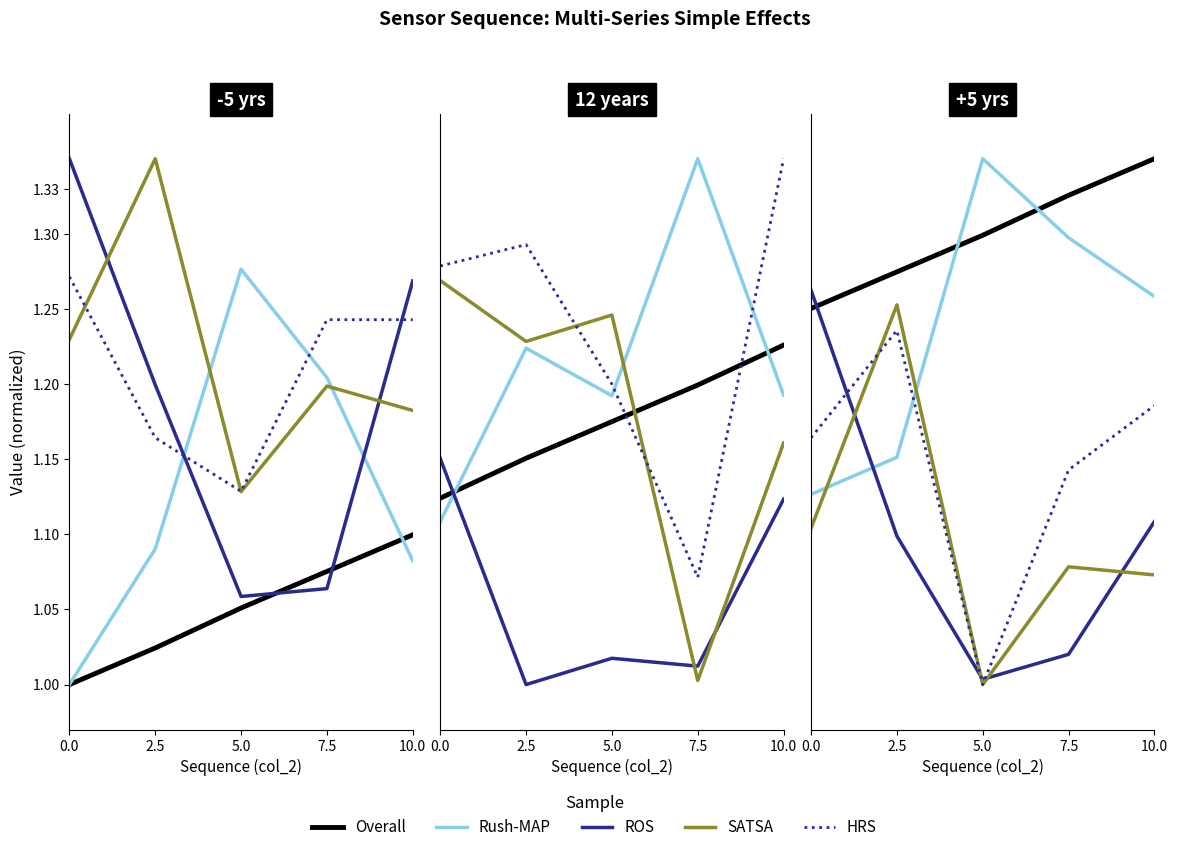

The Overall series shows 0.5 at 5.0. True or false?

False